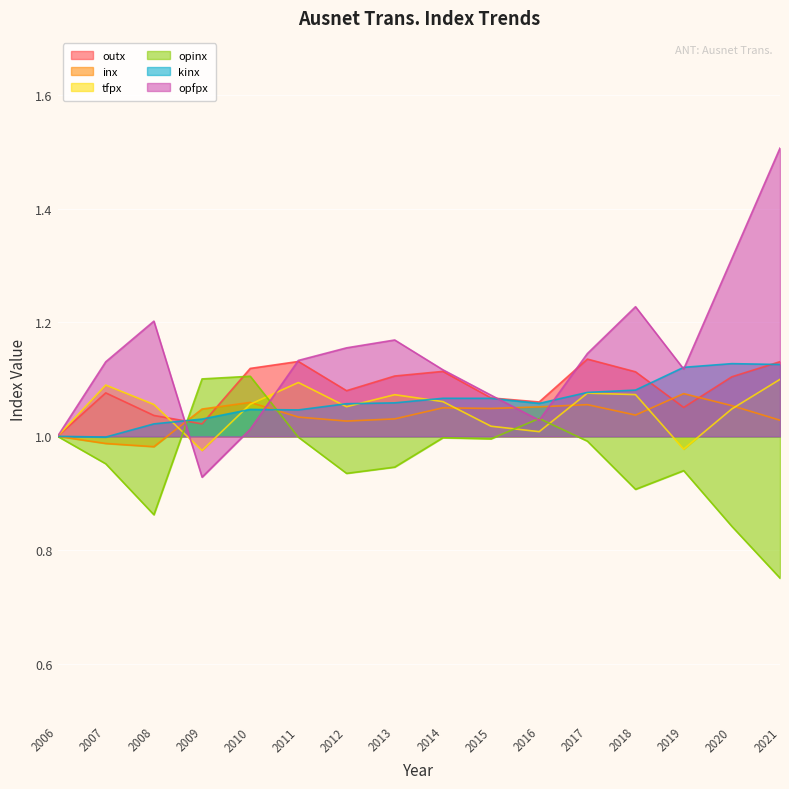

After their last crossing, which series has the higher values: outx or inx?

outx